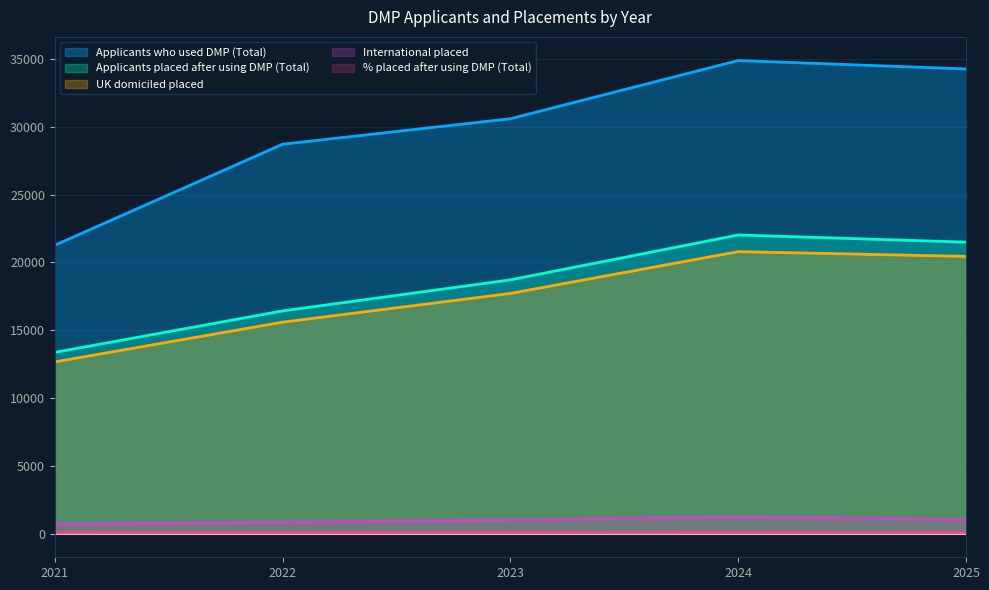

Which series has the largest total across all categories?

Applicants who used DMP (Total)